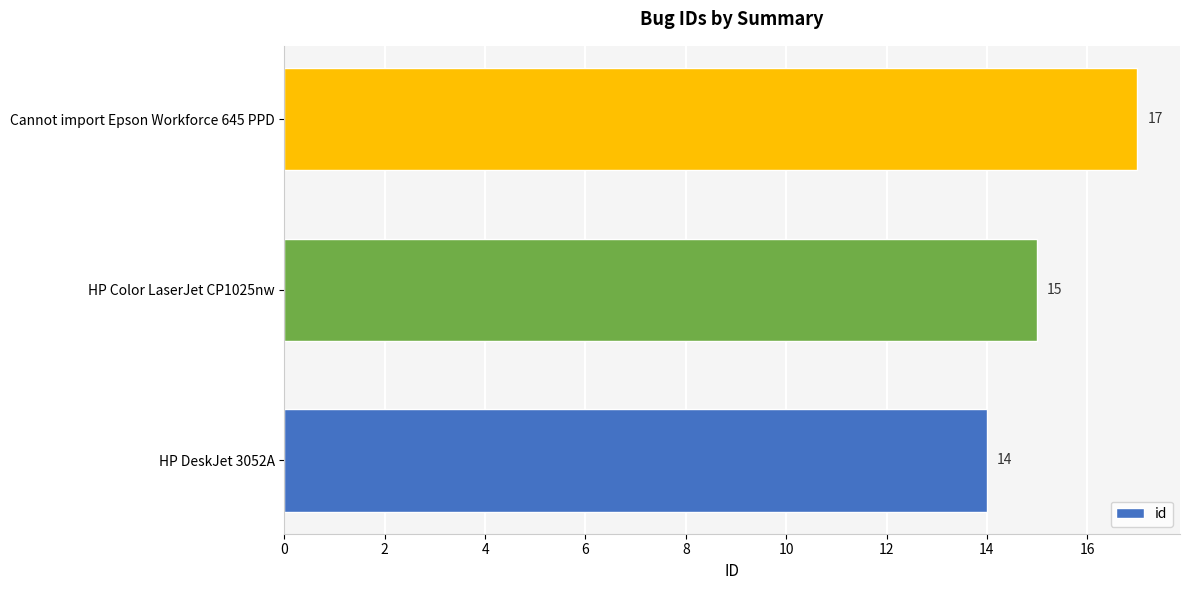

What is the minimum value shown in the chart?

14